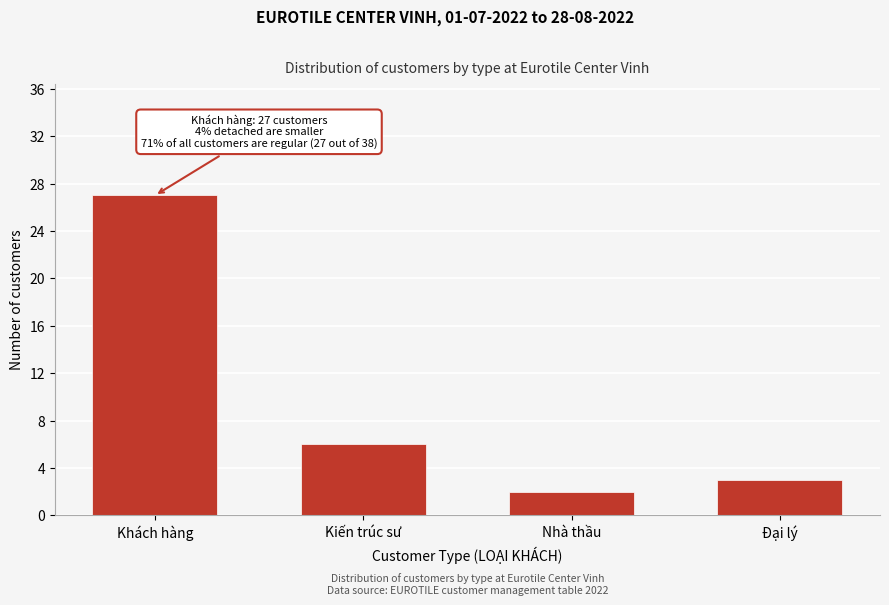

Reading right to left, what are all the values shown in this chart?

3	2	6	27